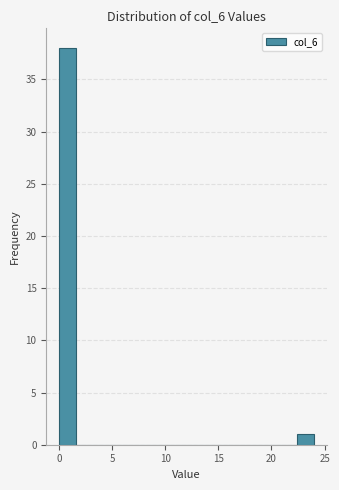

Around what value on the x-axis is the tallest bar? Give the approximate position of its centre, as read against the axis.

1.0